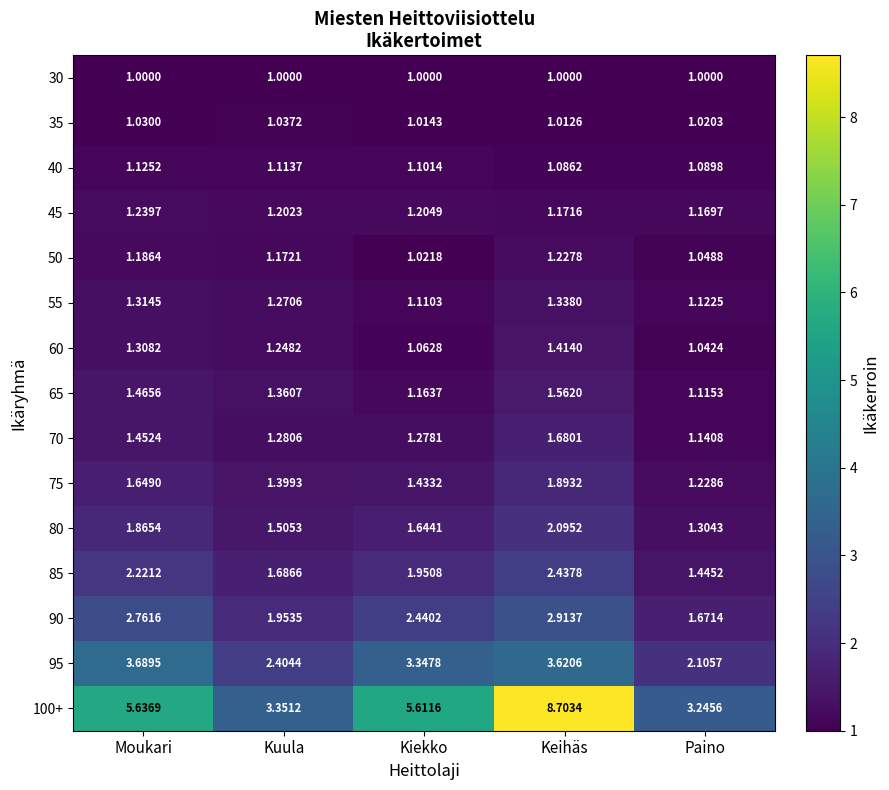

Which category has the highest value across all series?

Keihäs